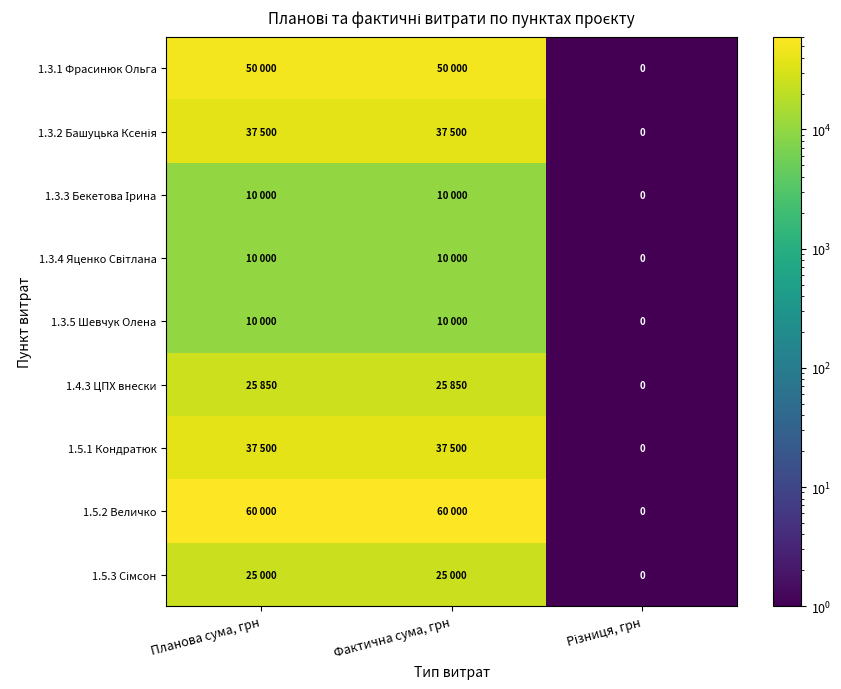

List the series in order of their peak value, highest first.

1.5.2 Величко, 1.3.1 Фрасинюк Ольга, 1.3.2 Башуцька Ксенія, 1.5.1 Кондратюк, 1.4.3 ЦПХ внески, 1.5.3 Сімсон, 1.3.3 Бекетова Ірина, 1.3.4 Яценко Світлана, 1.3.5 Шевчук Олена